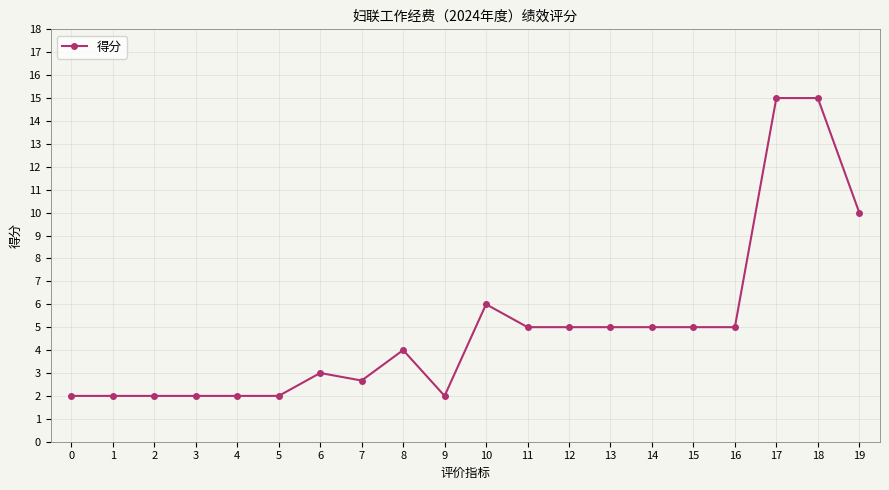

True or false: there are more than 0 points higher than both neighbors.

True